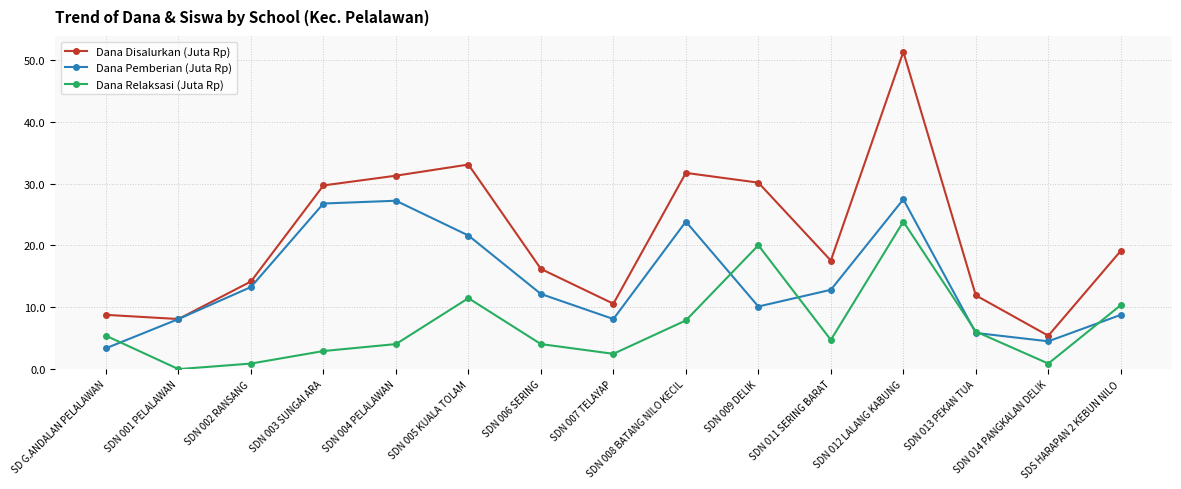

What is the total value across all series at SDN 005 KUALA TOLAM?

66.2